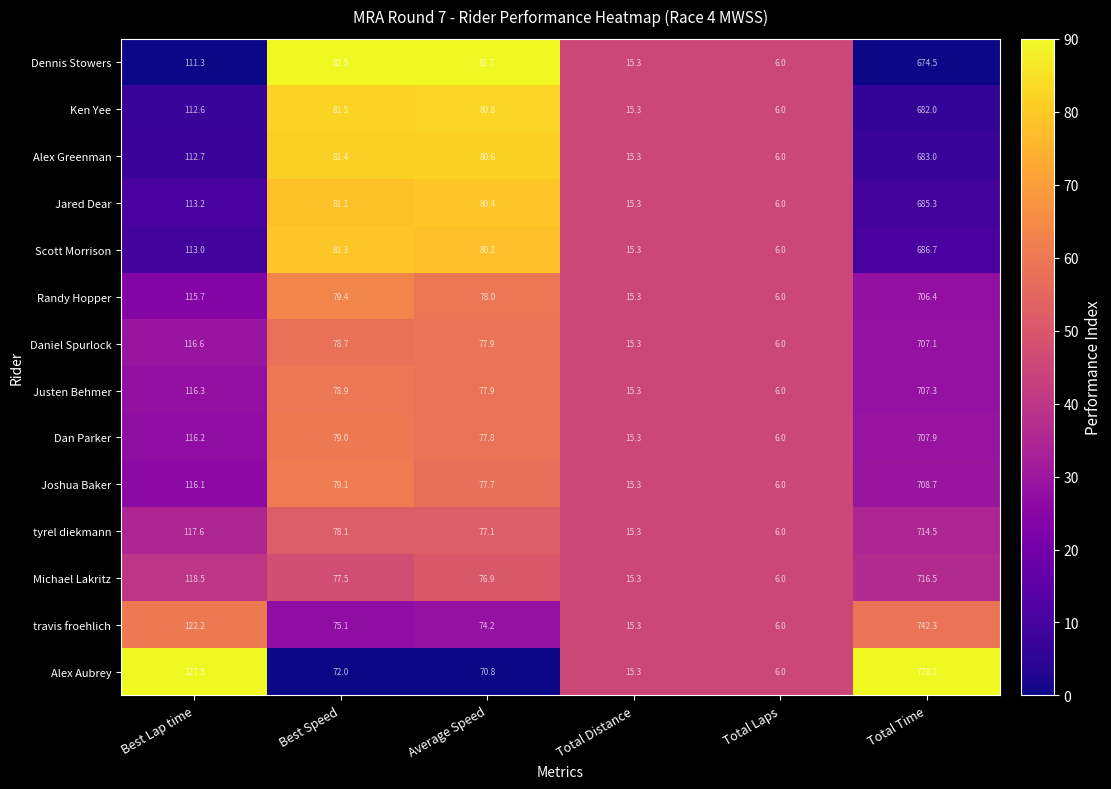

What is the approximate value of Jared Dear at Total Laps?

6.0